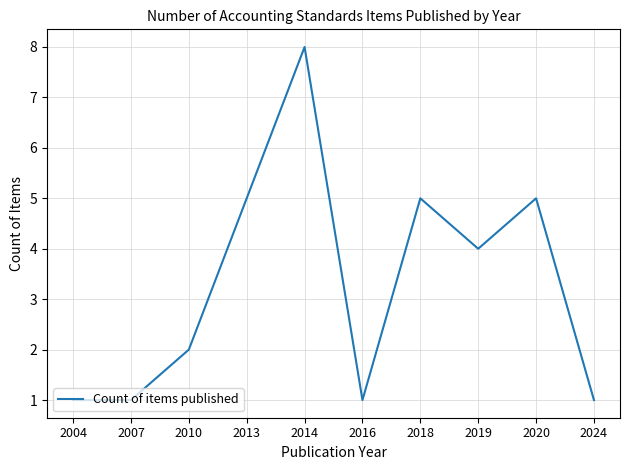

Which has a higher value, 2016 or 2010?

2010